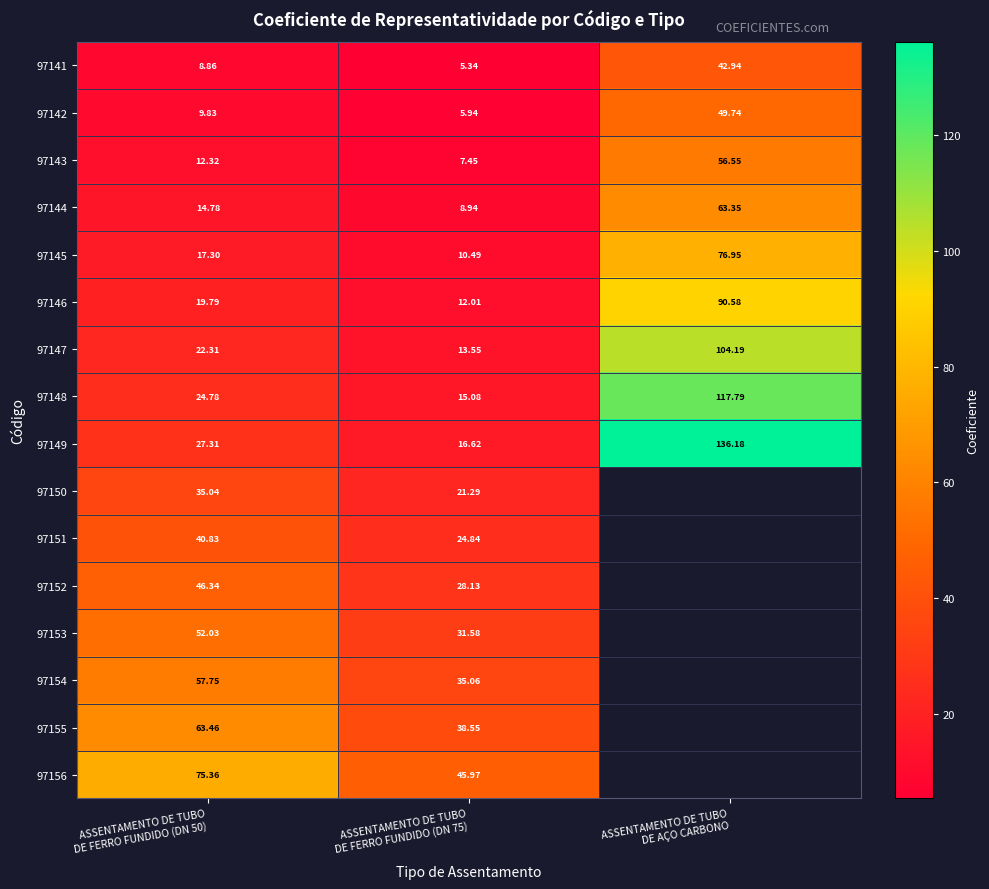

What is the difference between the 97153 values at ASSENTAMENTO DE TUBO DE FERRO FUNDIDO (DN 50) and ASSENTAMENTO DE TUBO DE FERRO FUNDIDO (DN 75)?

20.5